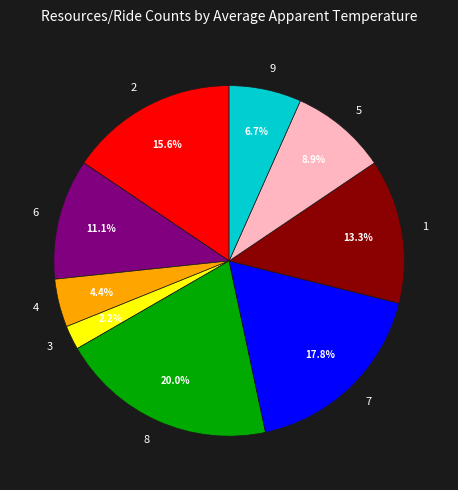

To the nearest percent, what is the average slice percentage?

11%